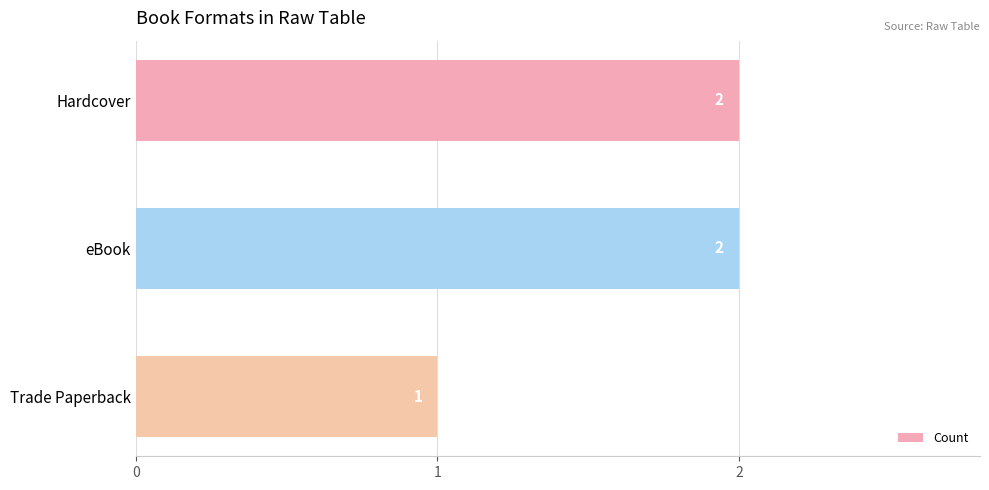

What position from the bottom is Trade Paperback?

1